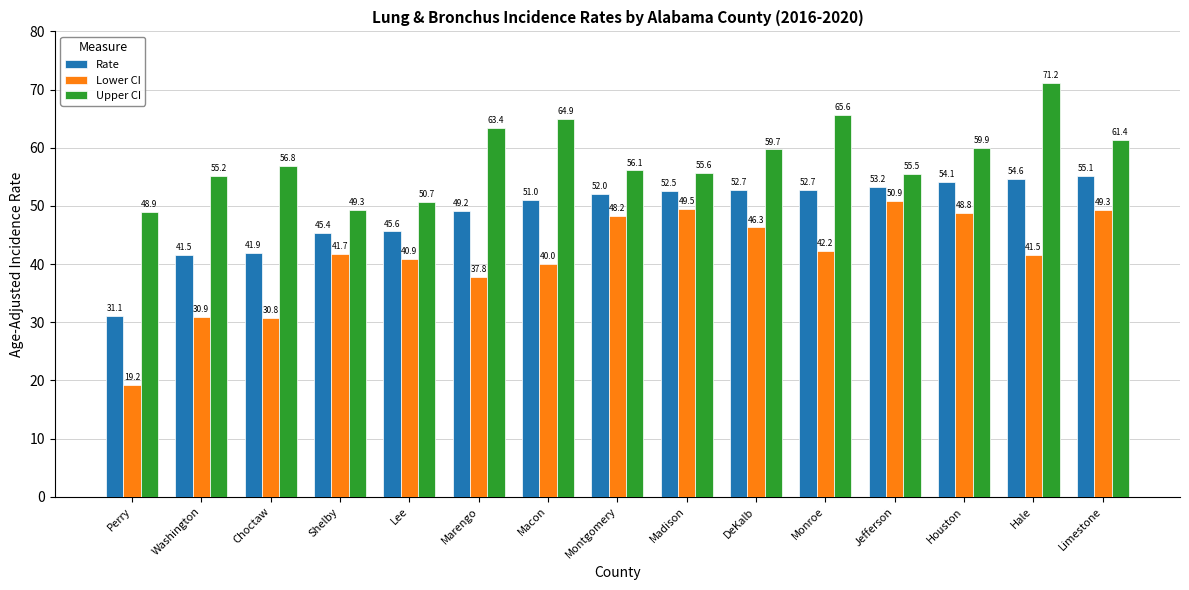

Rank the series by their average value, from lowest to highest.

Lower CI, Rate, Upper CI